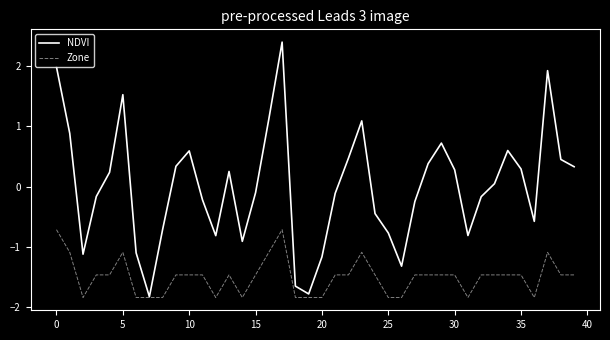

Rank the series by their maximum value, from lowest to highest.

Zone, NDVI